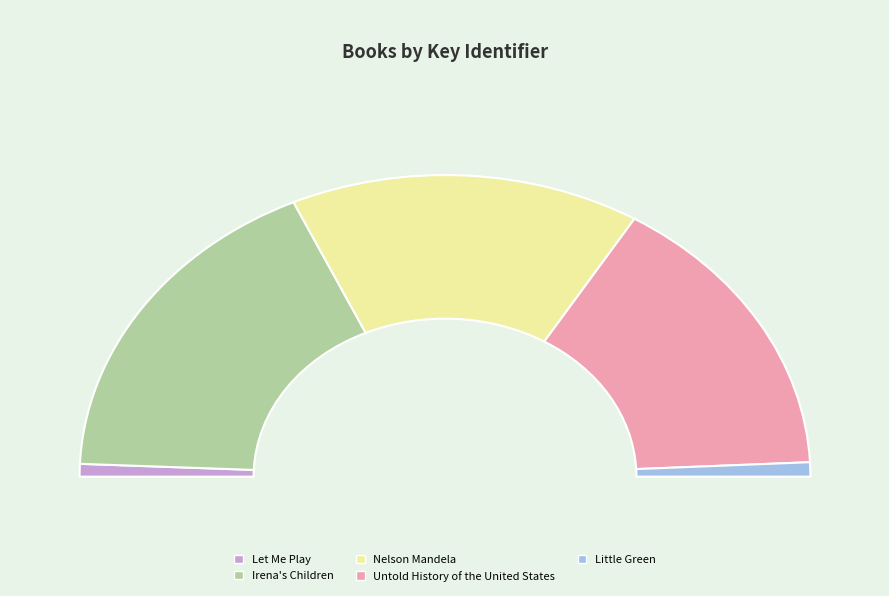

How many slices are in this pie chart?

5